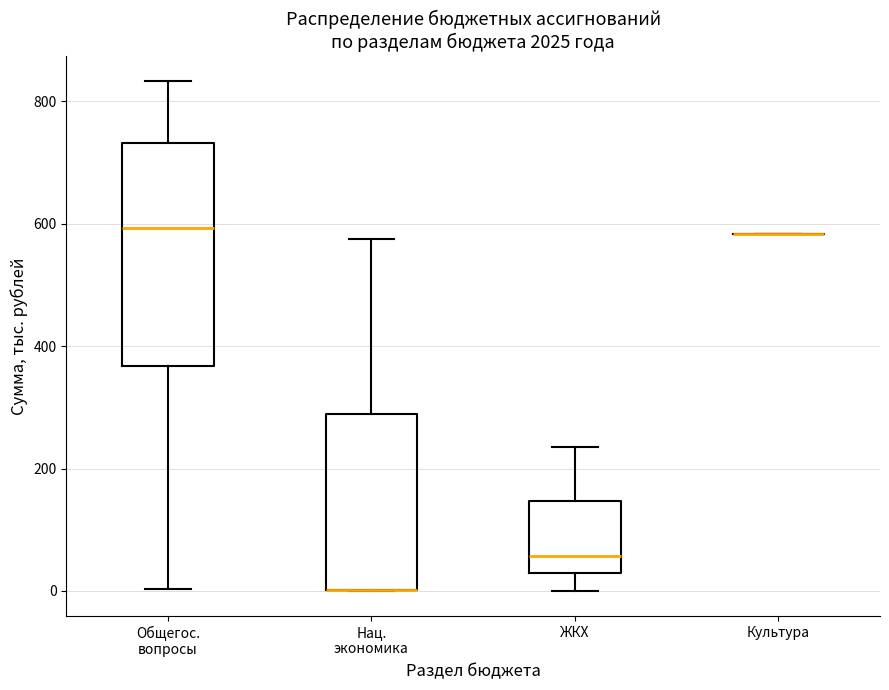

Reading left to right, read every box against the y-axis: the position of its median line, the range the box covers, and the ends of its whiskers. The values are not printed on the chart, so give them approximately, as read against the axis.

Общегос. вопросы: median 600, box 360 to 740, whiskers 0 to 840
Нац. экономика: median 0 (drawn on the box's lower edge), box 0 to 280, whiskers 0 to 580
ЖКХ: median 60, box 20 to 140, whiskers 0 to 240
Культура: box collapsed to a line at 580, whiskers 580 to 580